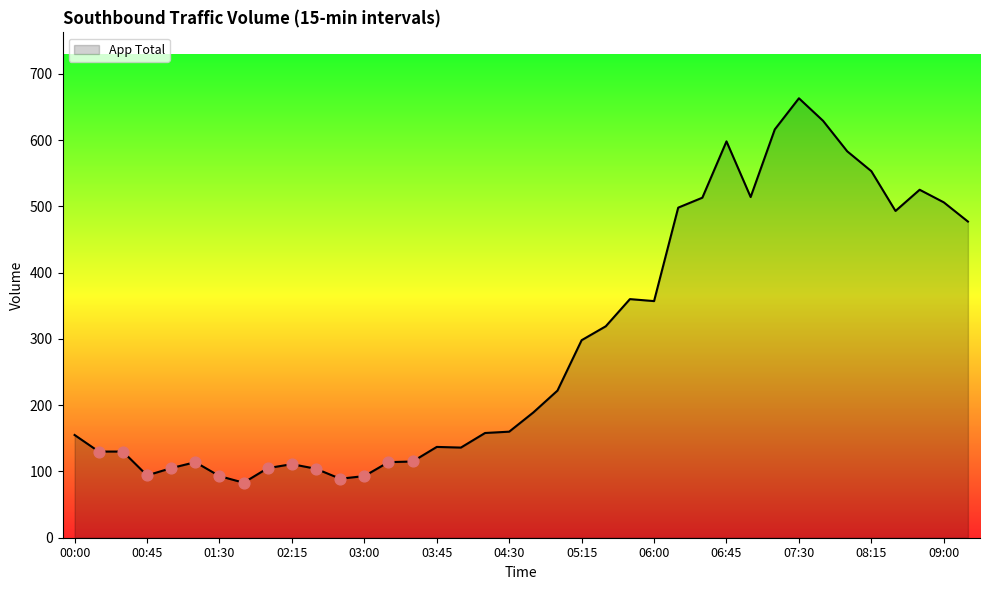

What is the minimum value shown in the chart?

83